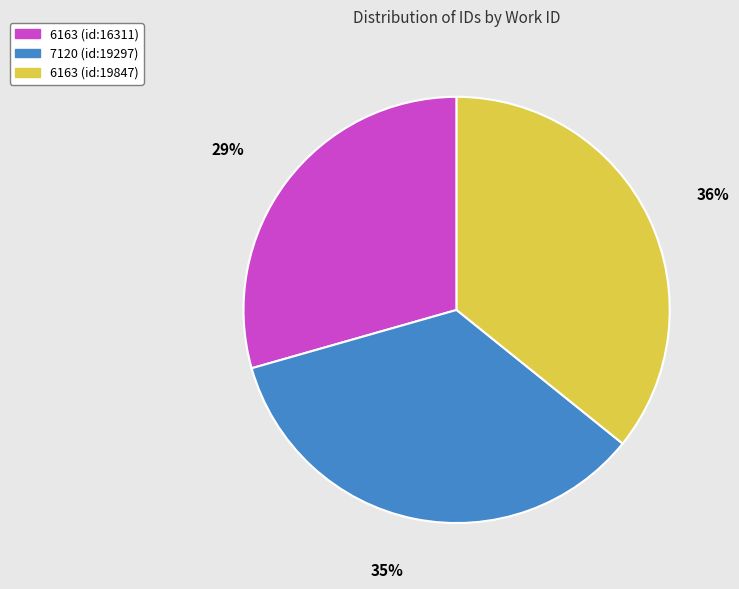

What percentage is the 6163 (id:19847) slice, to the nearest percent?

36%